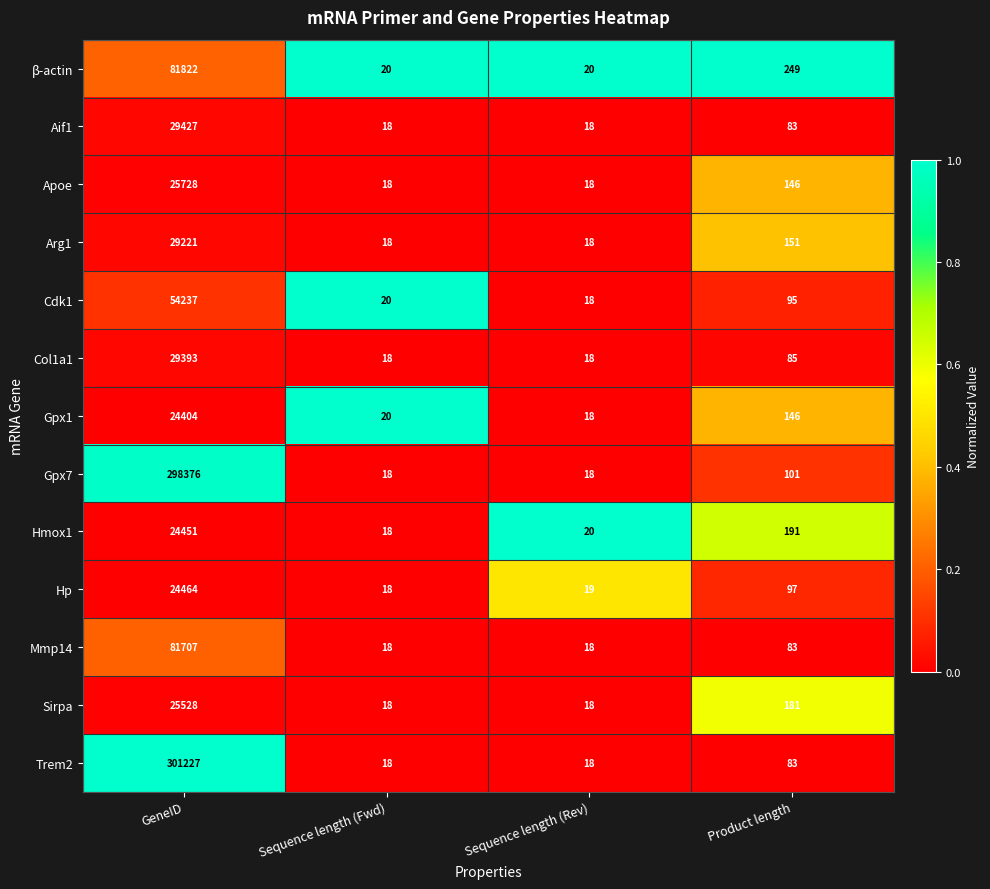

What is the minimum value for Gpx1?

18